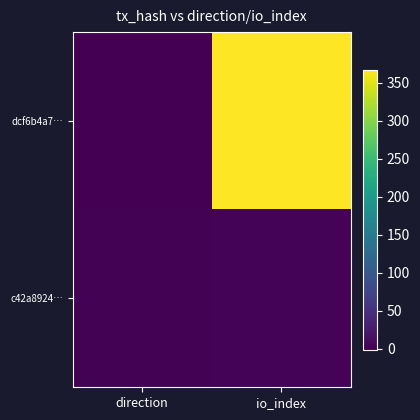

Between direction and io_index, which series saw the biggest shift?

dcf6b4a7…